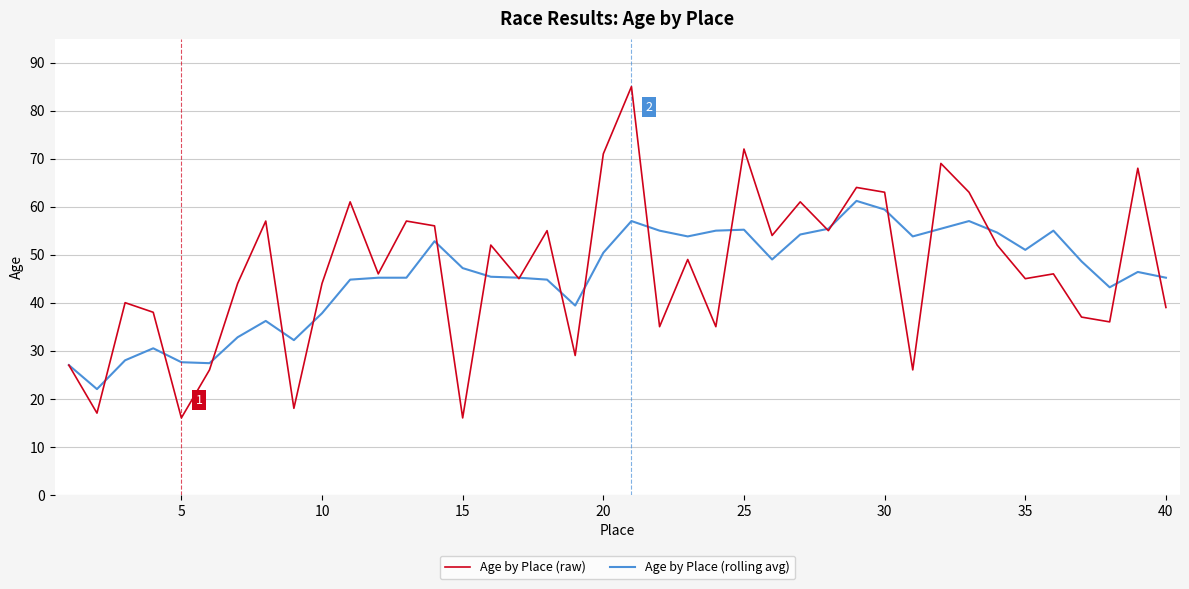

What is the maximum value for Age by Place (rolling avg)?

61.2